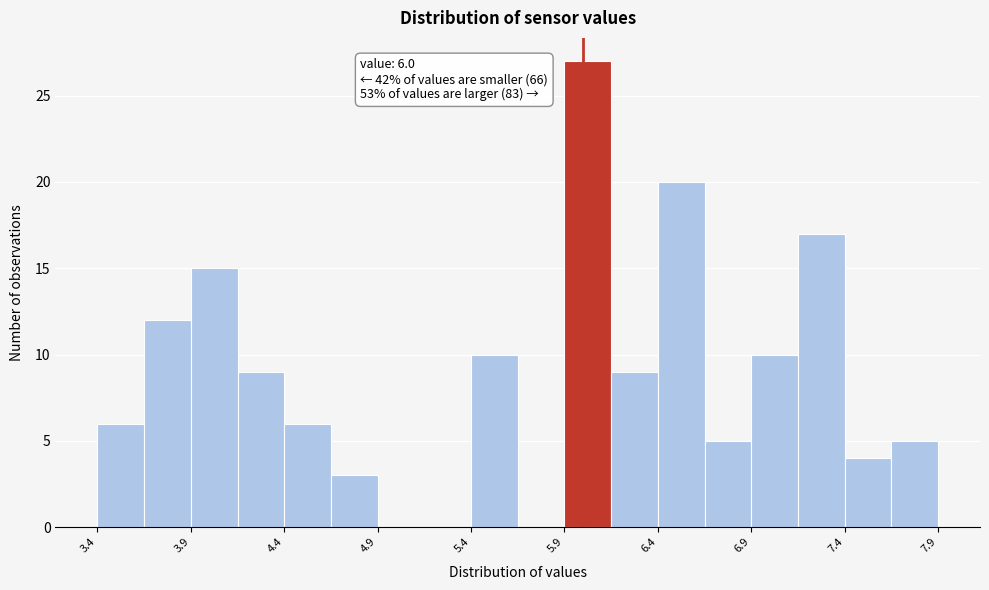

Around what value on the x-axis is the tallest bar? Give the approximate position of its centre, as read against the axis.

6.0